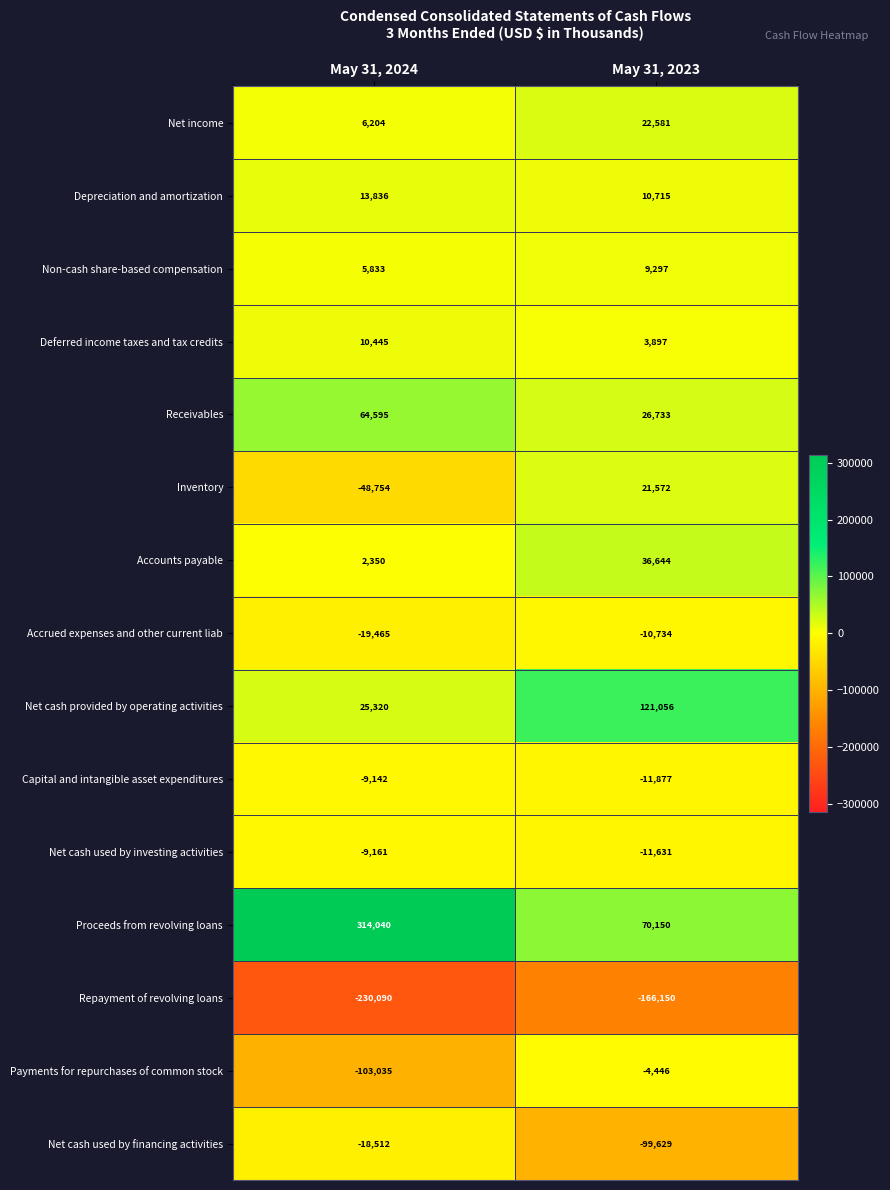

At May 31, 2023, list the series in order from smallest to largest.

Repayment of revolving loans, Net cash used by financing activities, Capital and intangible asset expenditures, Net cash used by investing activities, Accrued expenses and other current liab, Payments for repurchases of common stock, Deferred income taxes and tax credits, Non-cash share-based compensation, Depreciation and amortization, Inventory, Net income, Receivables, Accounts payable, Proceeds from revolving loans, Net cash provided by operating activities